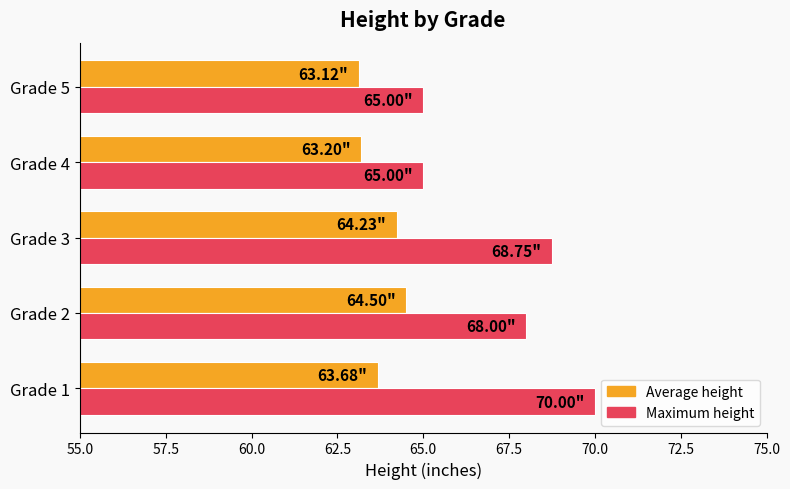

Where is Maximum height nearest to the value 67?

Grade 2